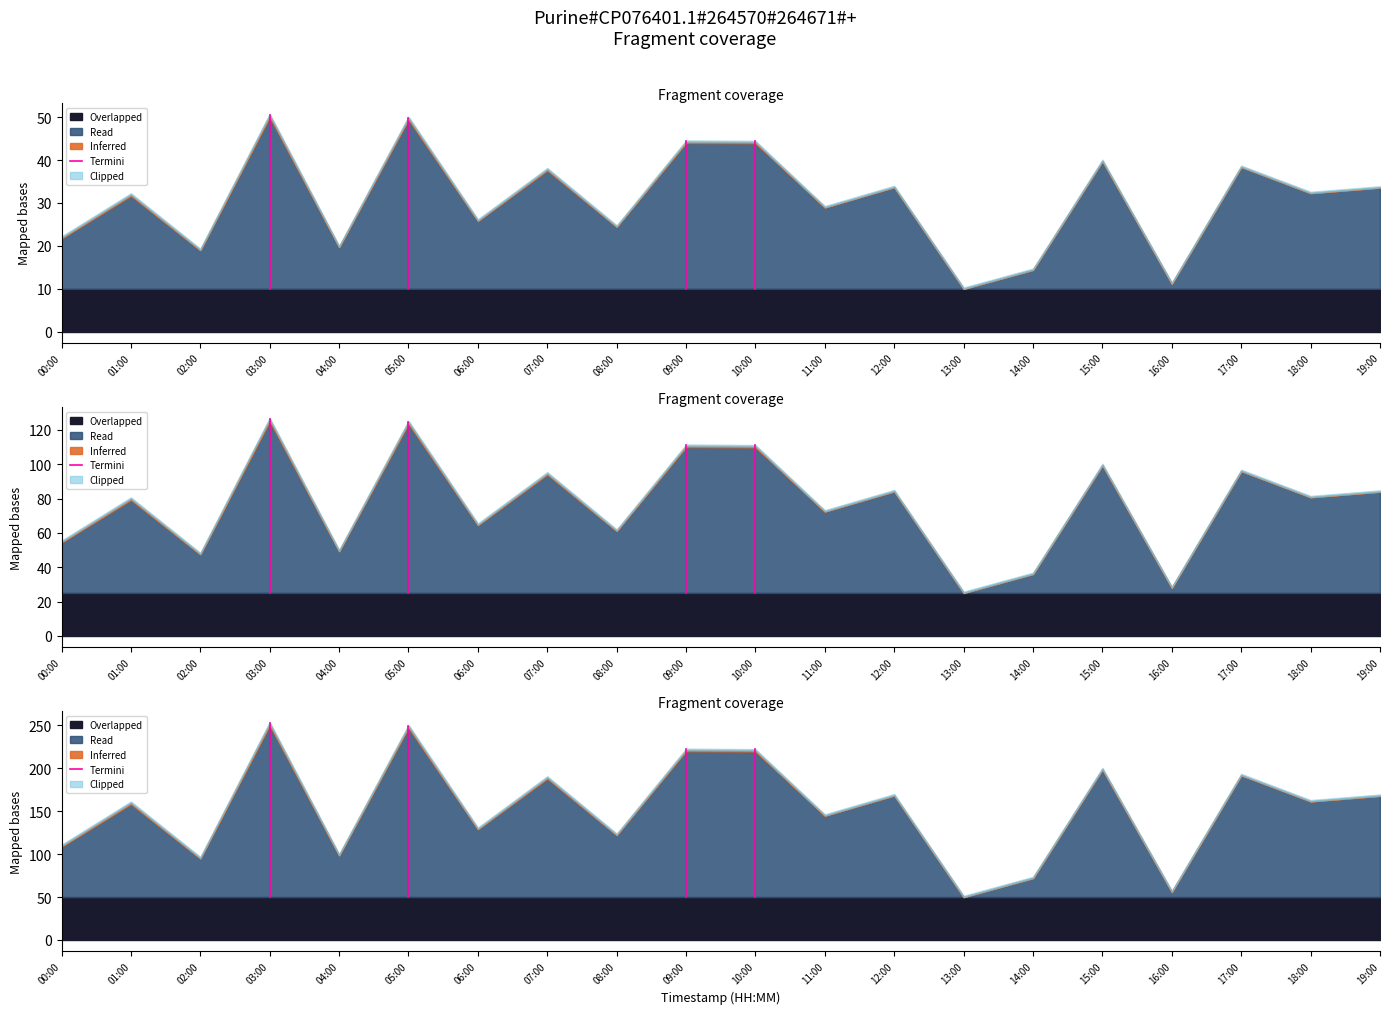

Is it true that the value at 10:00 is 295.8?

False